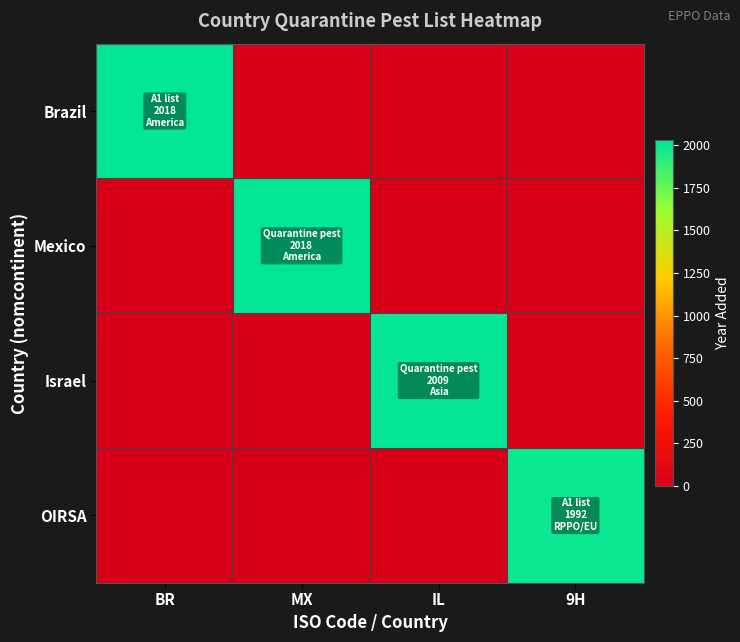

How many data points does each series have?

4